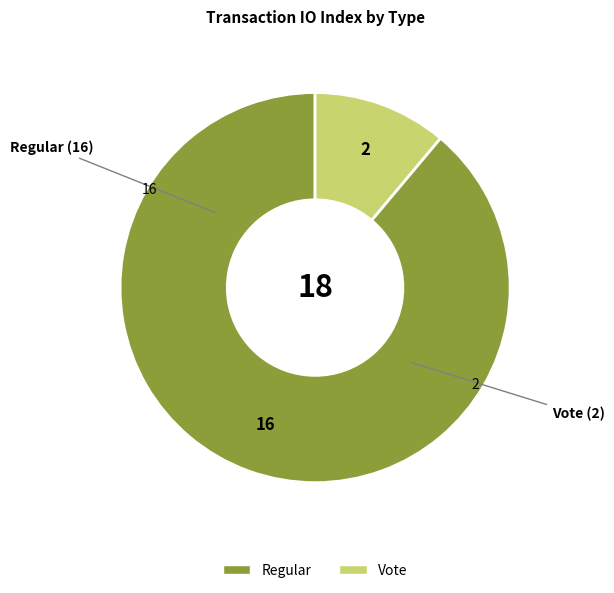

Is it true that Vote is 21% of the pie?

False